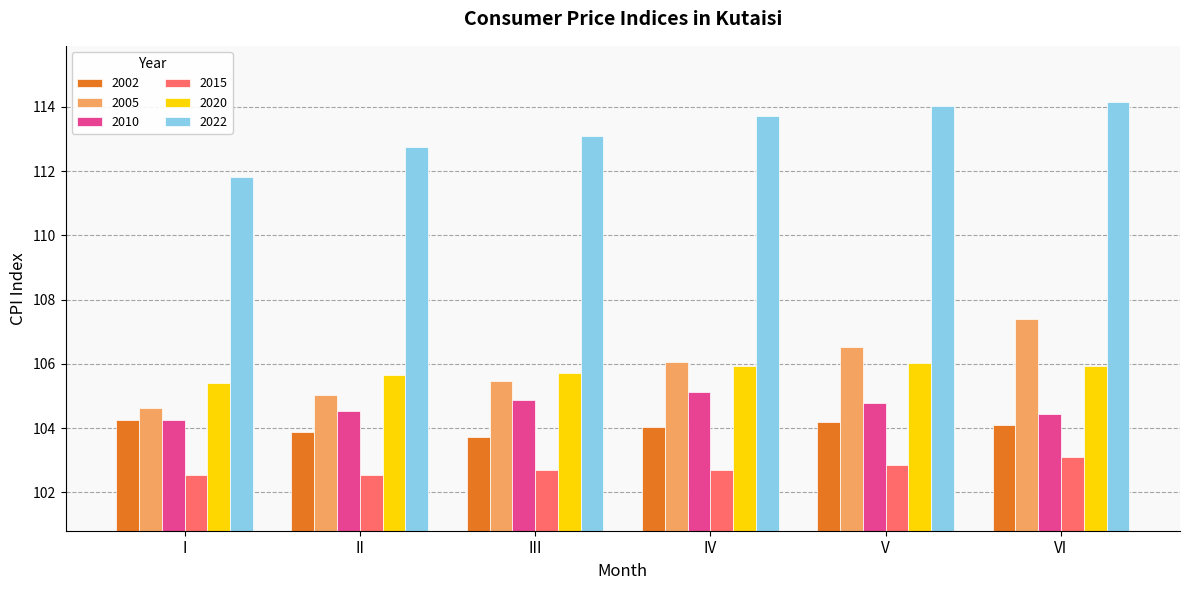

What is the value of the 2015 bar at the 6th from the left?

103.1